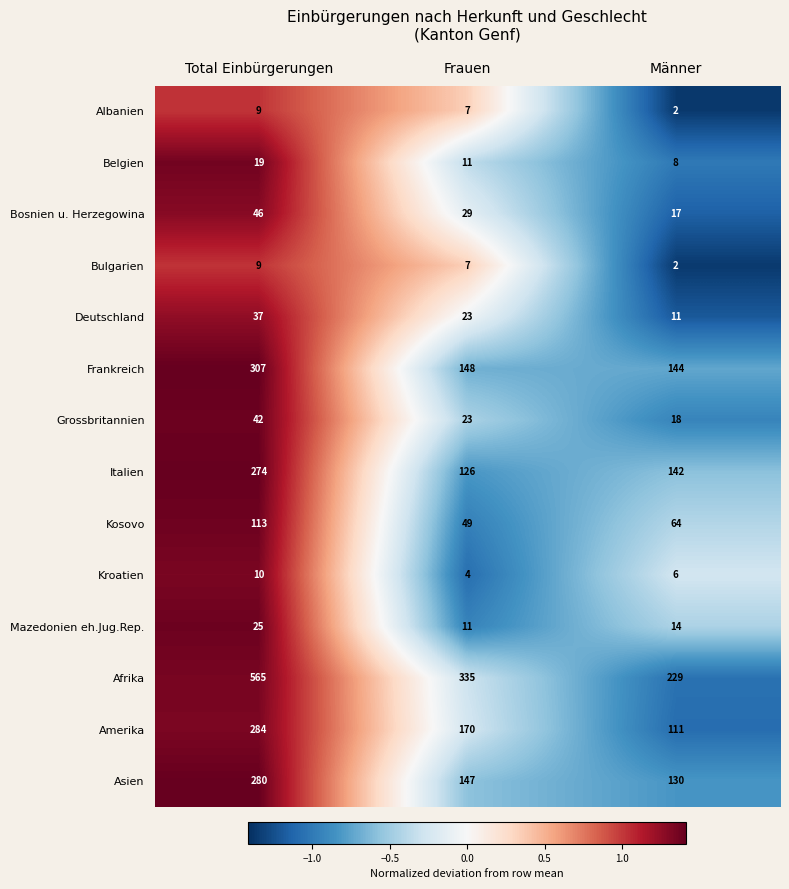

Which category has the lowest value in the Bulgarien series?

Männer